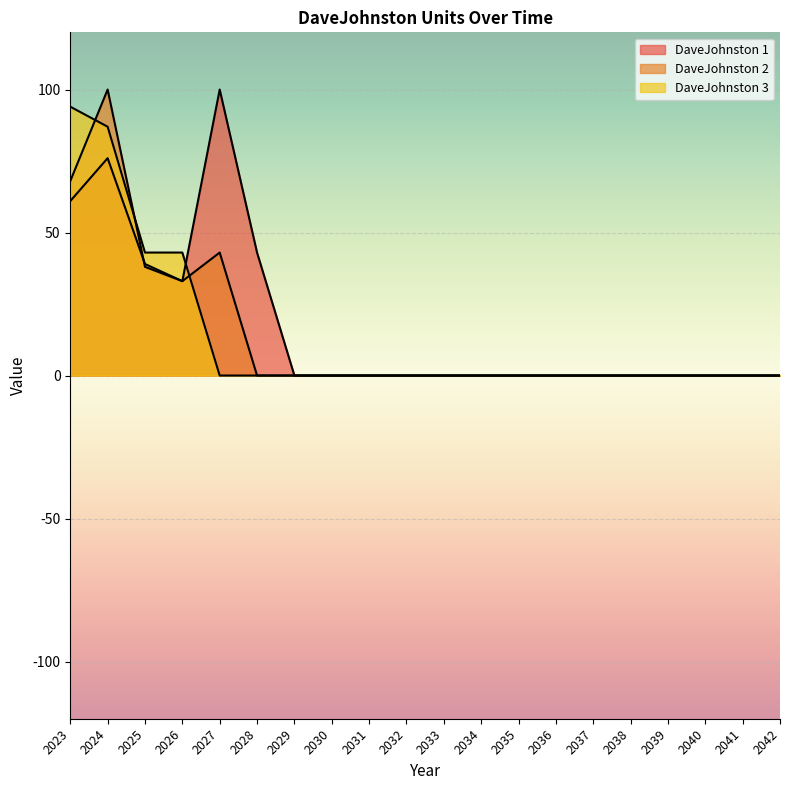

Where is DaveJohnston 3 nearest to the value 47?

2025